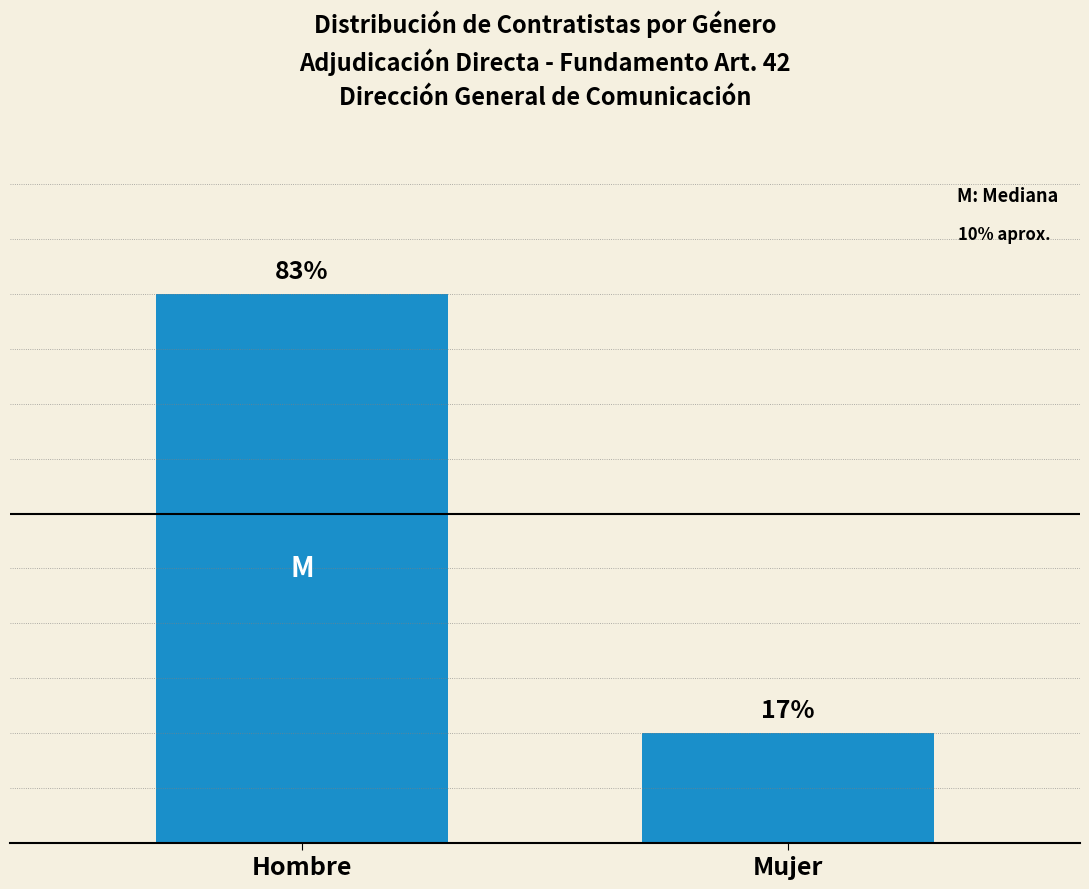

Are the bars horizontal?

No